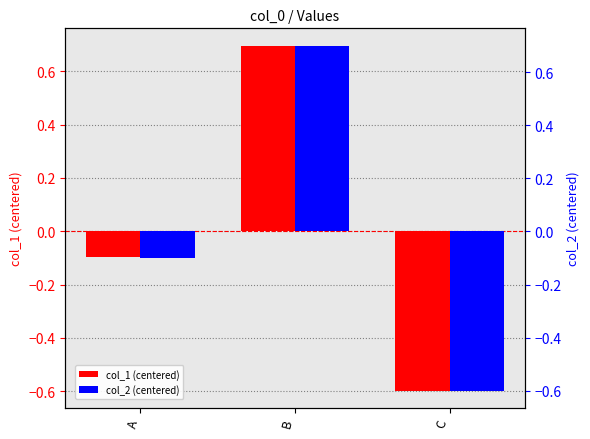

What is the value of the col_2 (centered) bar at the 2nd from the left?

0.7